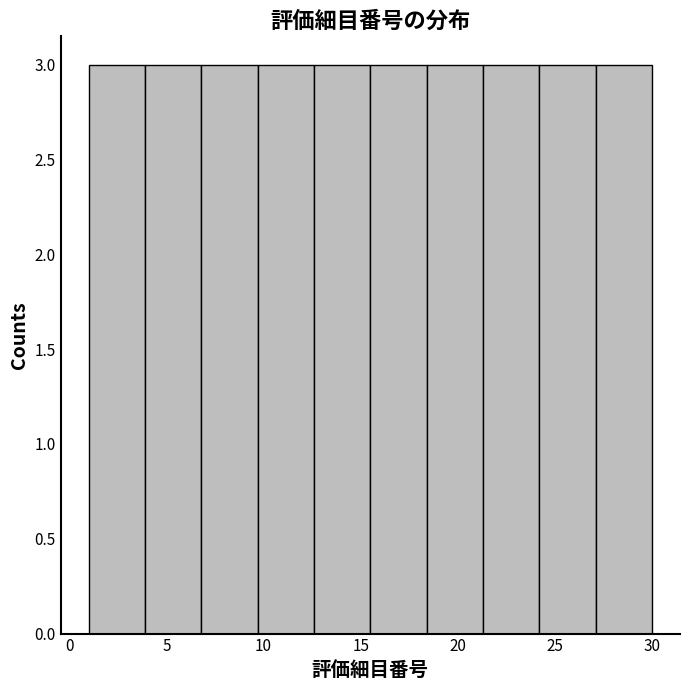

Reading left to right, list every bar in this chart as the range it spans on the x-axis followed by its height. Neither the bar edges nor the heights are printed on the chart, so give them approximately, as read against the axes.

1.0 to 3.9: 3
3.9 to 6.8: 3
6.8 to 9.7: 3
9.7 to 12.6: 3
12.6 to 15.5: 3
15.5 to 18.4: 3
18.4 to 21.3: 3
21.3 to 24.2: 3
24.2 to 27.1: 3
27.1 to 30.0: 3